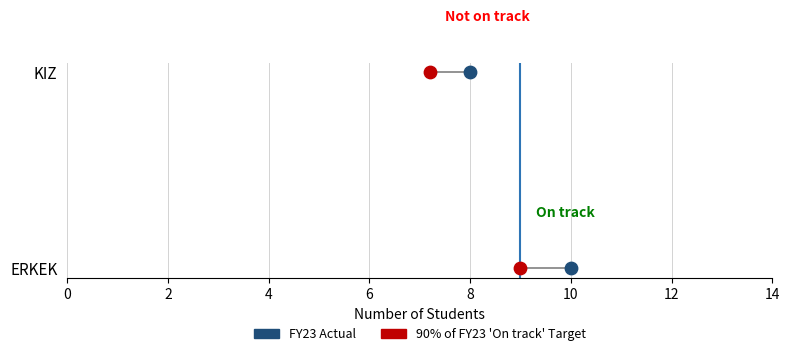

Which series has the largest total across all categories?

FY23 Actual